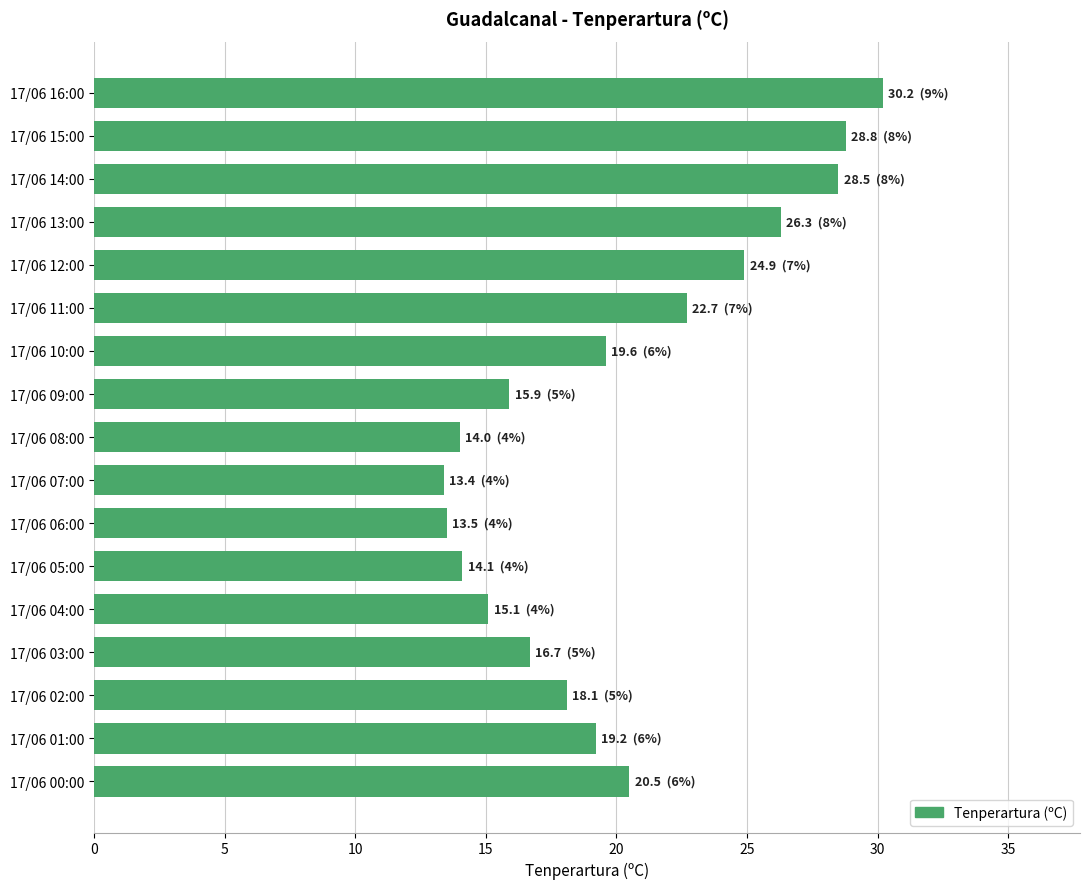

What is the maximum value shown in the chart?

30.2